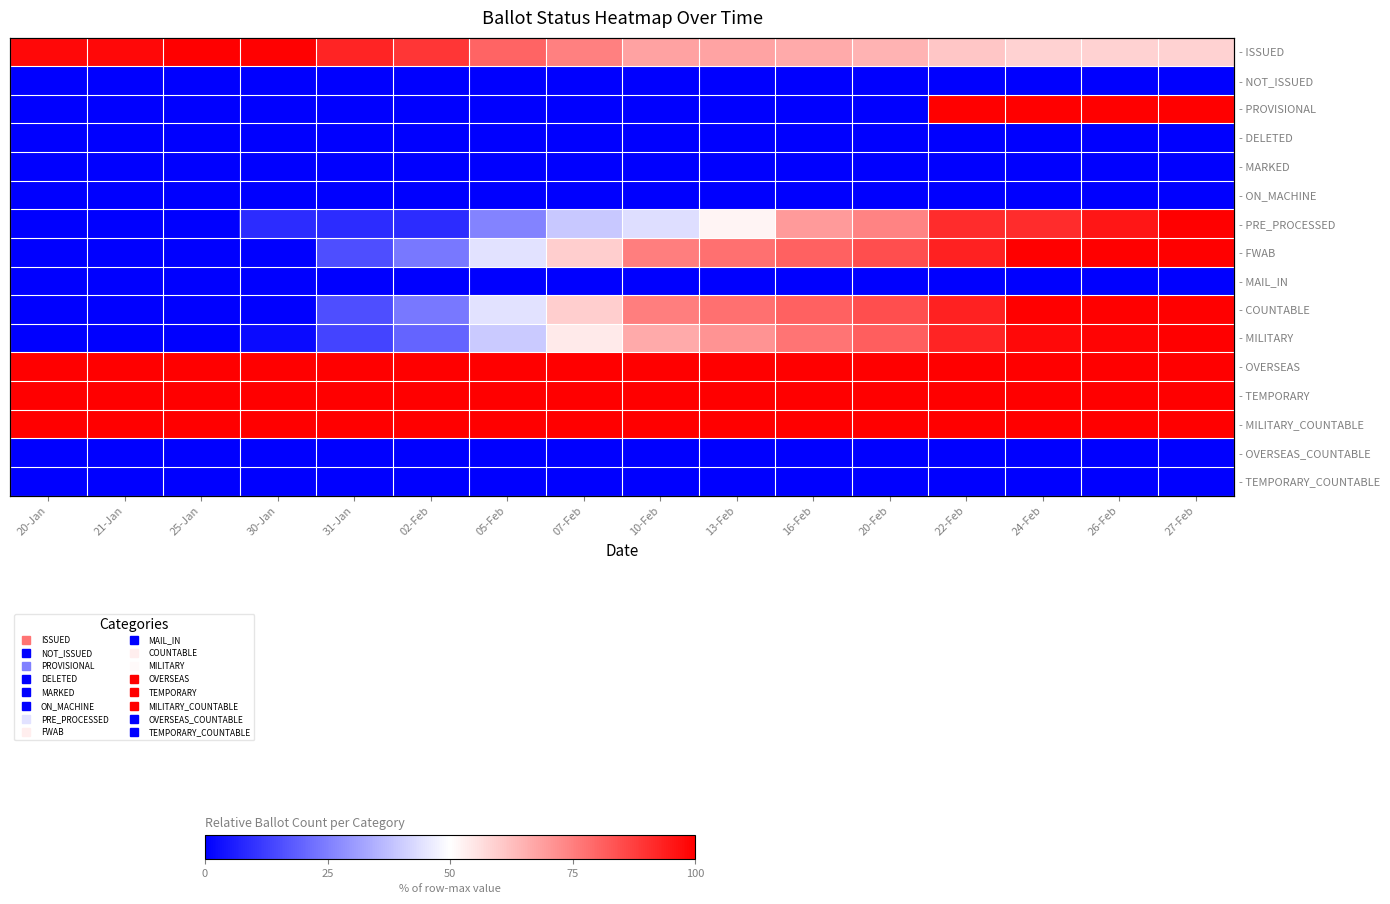

What is the average value of the - COUNTABLE series?

53.4